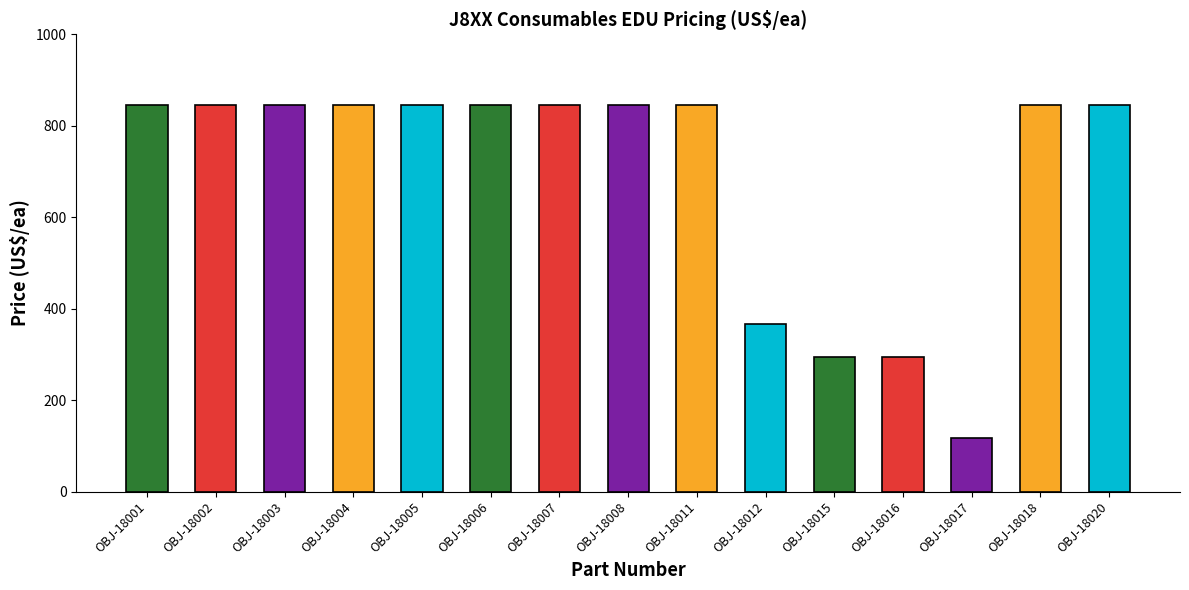

Where does the data first go above 845?

OBJ-18001